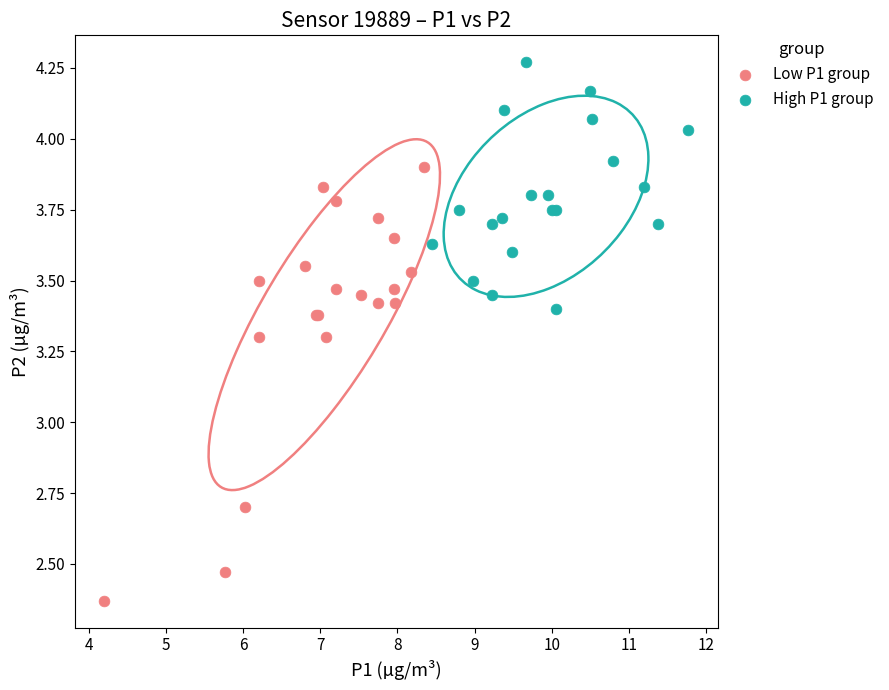

Which series has the largest Y range (max minus min)?

Low P1 group